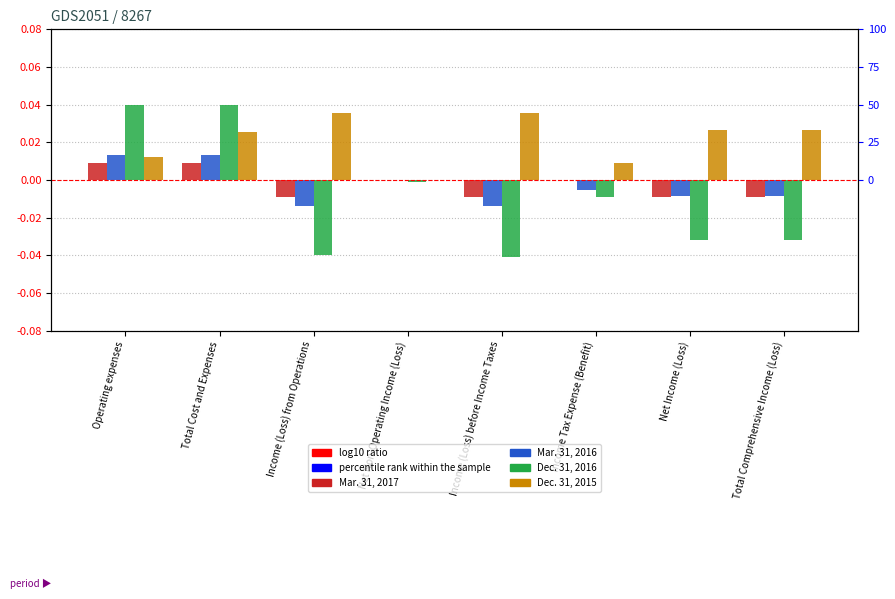

What is the label of the 4th bar from the right?

Income (Loss) before Income Taxes